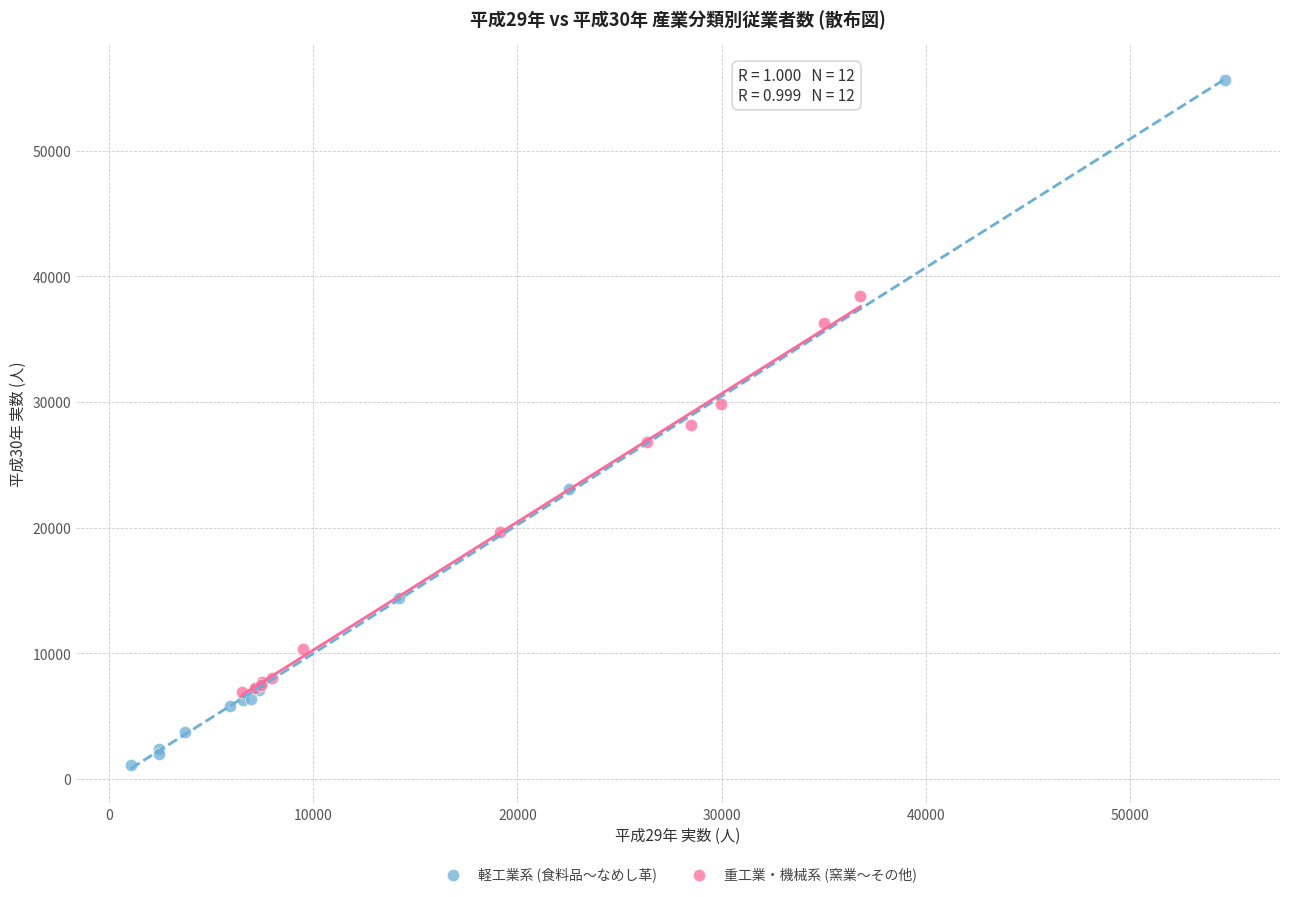

What are all the series names shown in the legend?

軽工業系 (食料品〜なめし革), 重工業・機械系 (窯業〜その他)